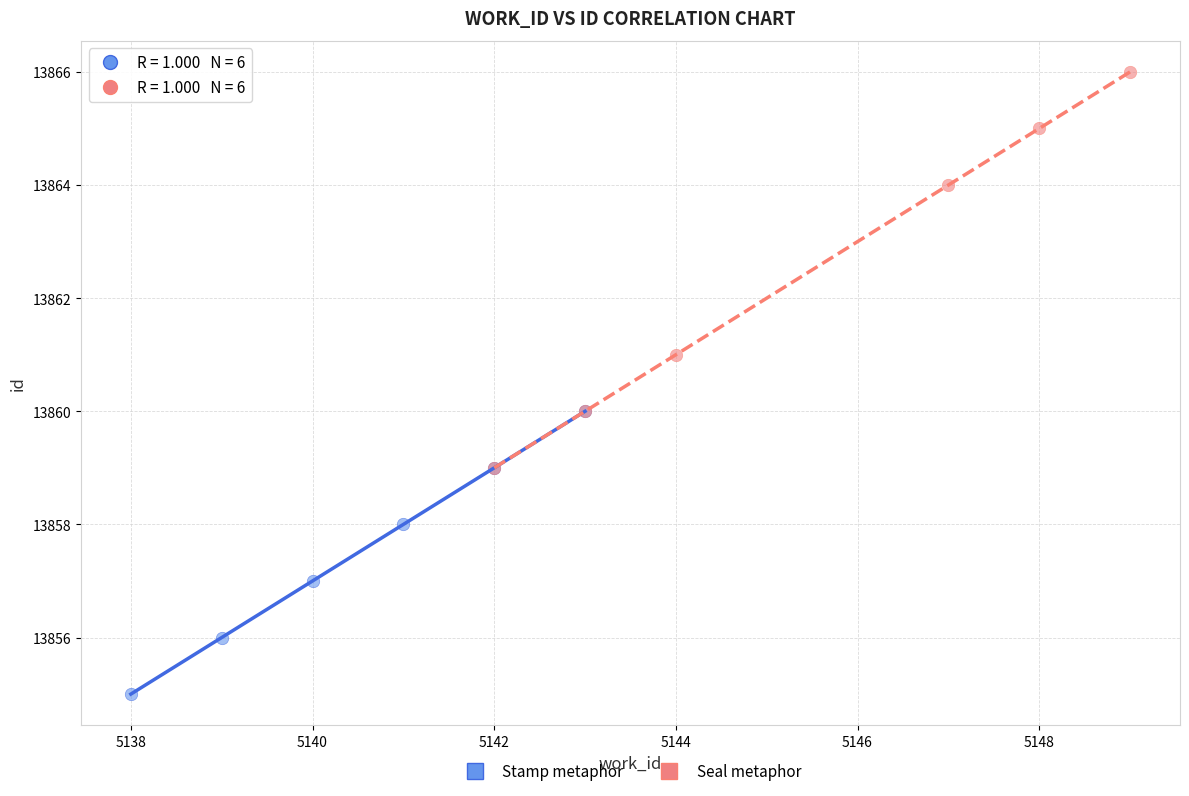

Which series reaches the minimum Y coordinate?

Stamp metaphor